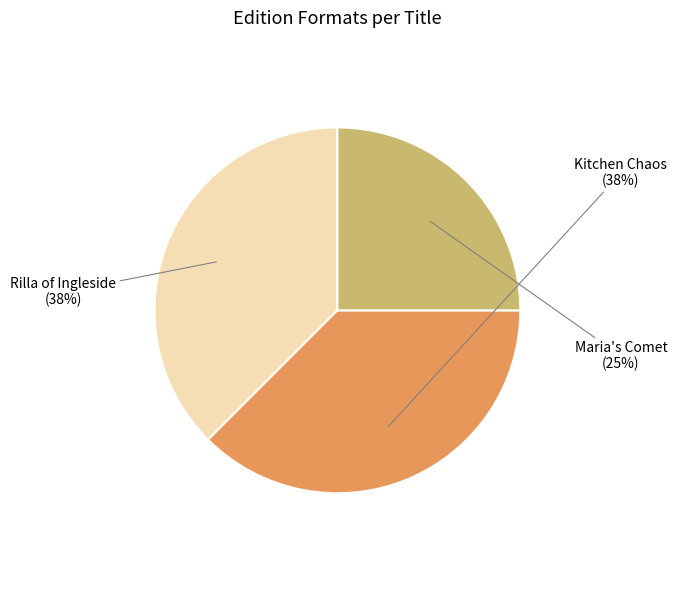

To the nearest percent, what is the average slice percentage?

33%